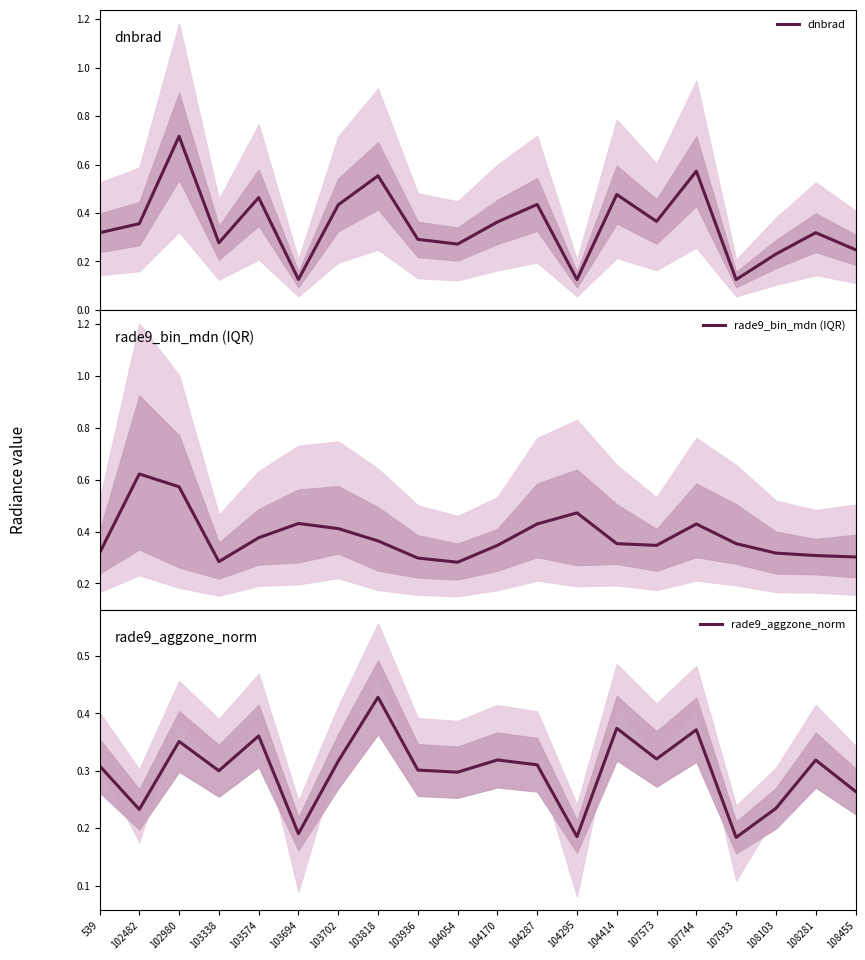

At which label does dnbrad reach its peak?

102980